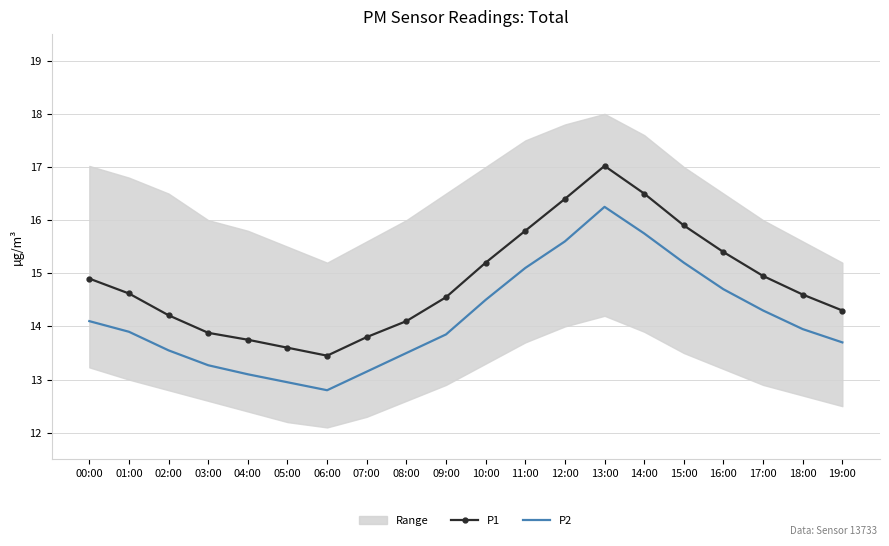

What is the smallest value displayed?

12.8